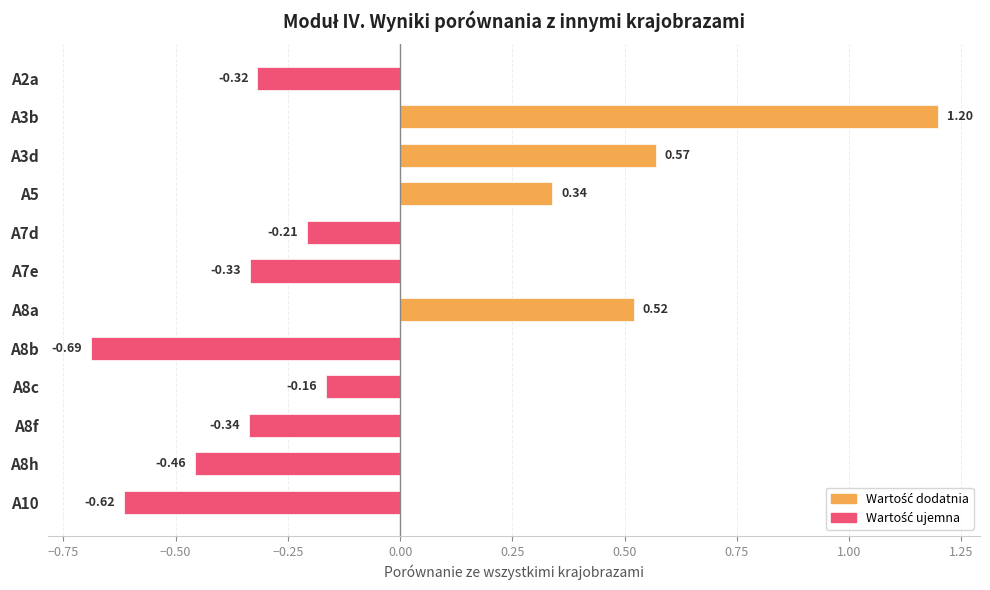

Between A2a and A8a, which is larger?

A8a